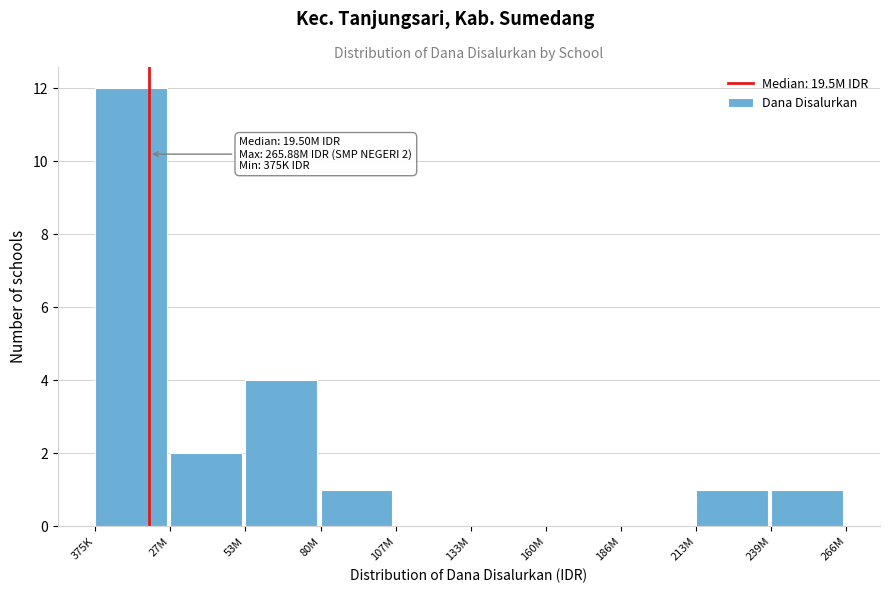

Reading left to right, transcribe all the data shown in this chart.

375K=12	27M=2	53M=4	80M=1	107M=0	133M=0	160M=0	186M=0	213M=1	239M=1